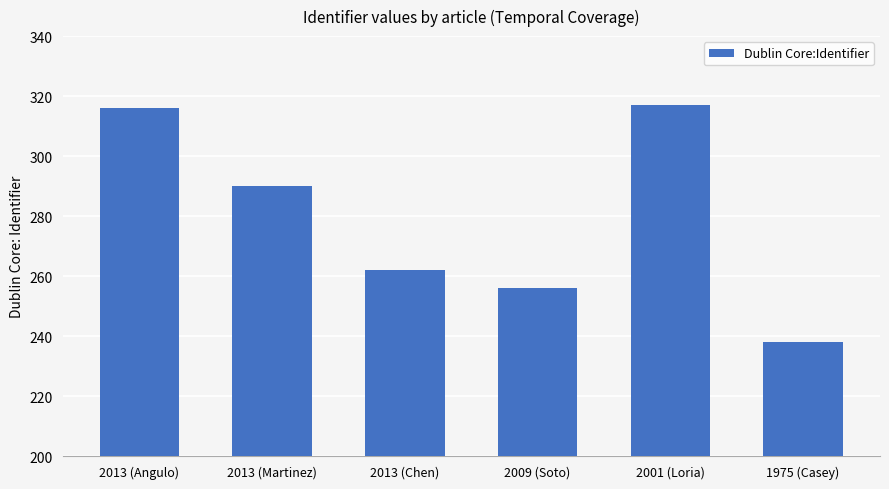

What is the average value?

280